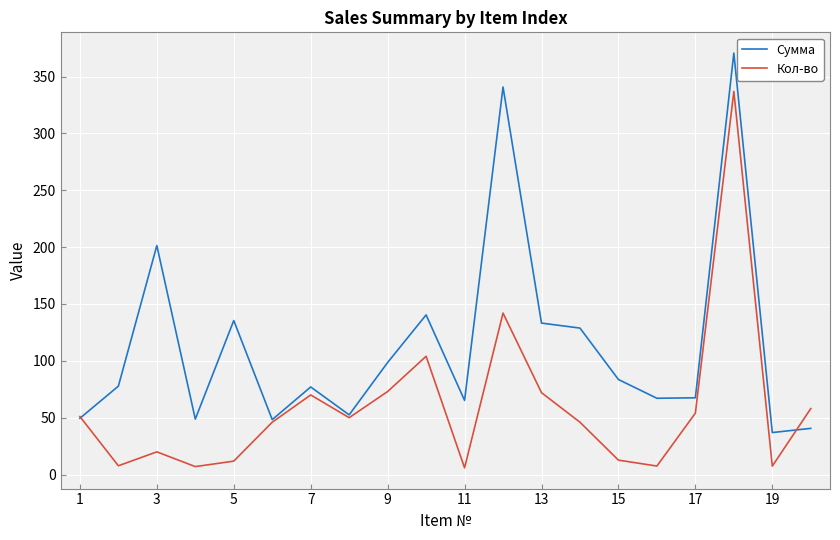

Does the chart display data point markers on the line(s)?

No